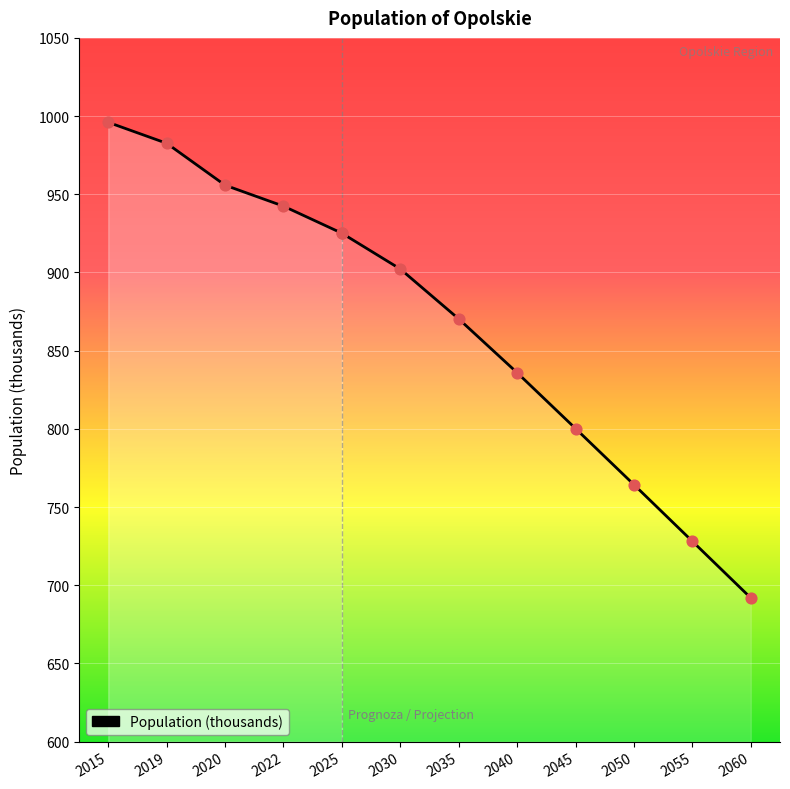

What is the change in value from 2019 to 2025?

-57.5